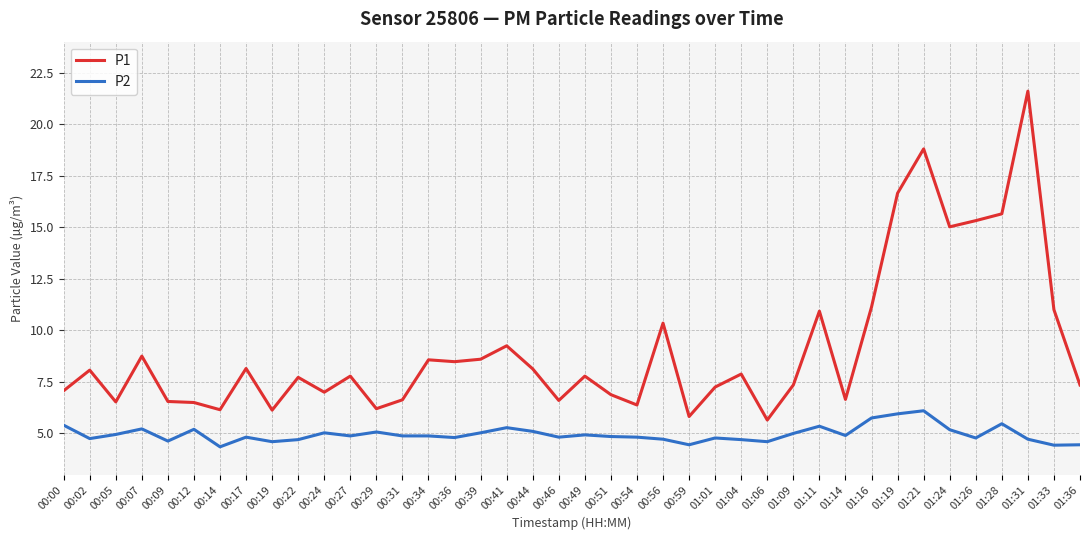

True or false: P2 and P1 cross at least once.

False